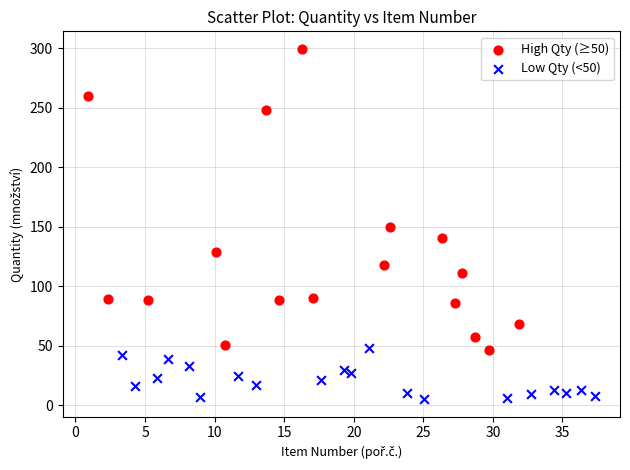

Which series contains the lowest Y value?

Low Qty (<50)